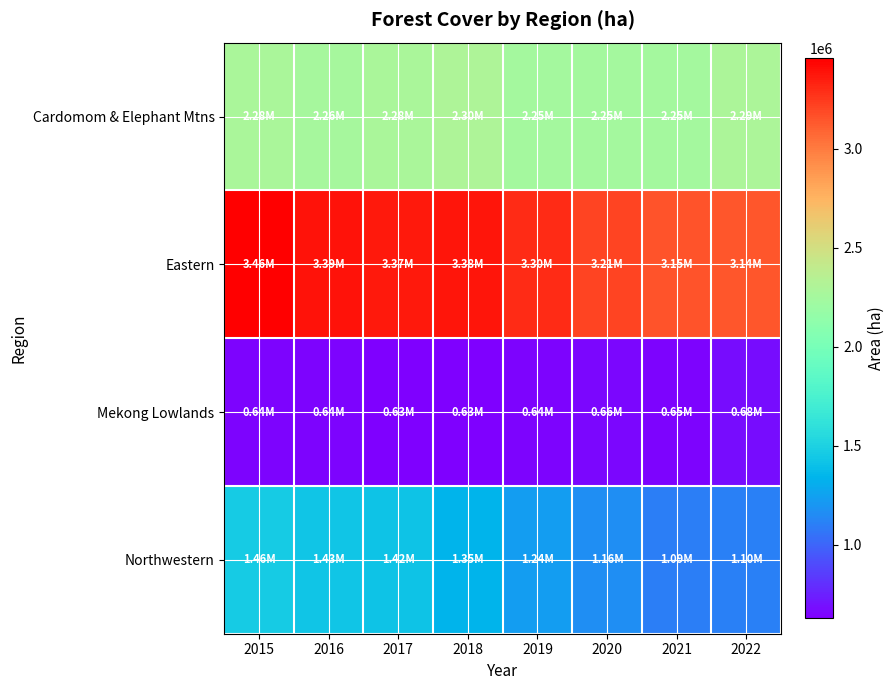

Which label corresponds to the largest value in the chart?

2015